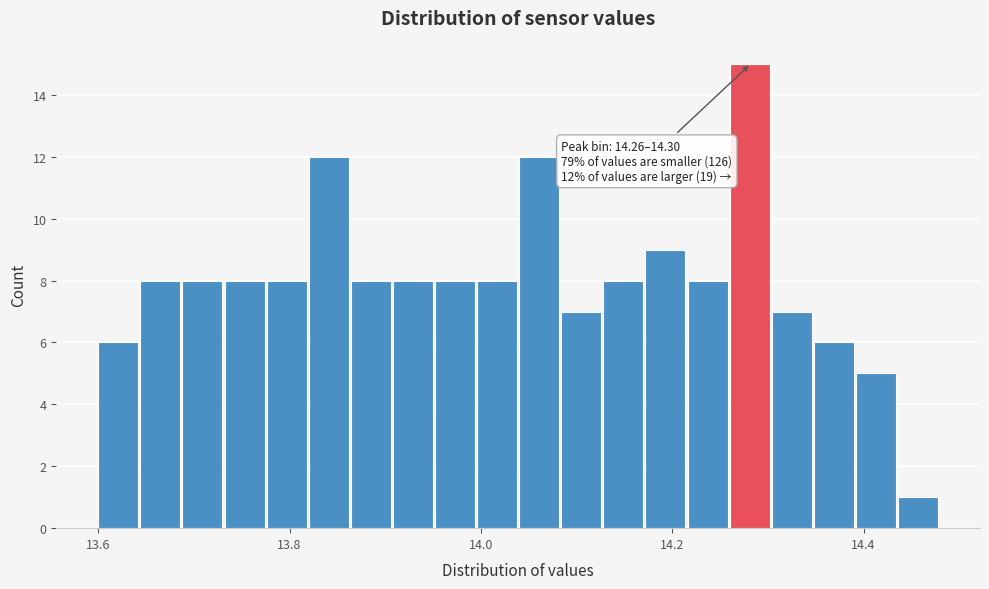

Read against the x-axis, roughly where is the centre of the tallest bar?

14.28